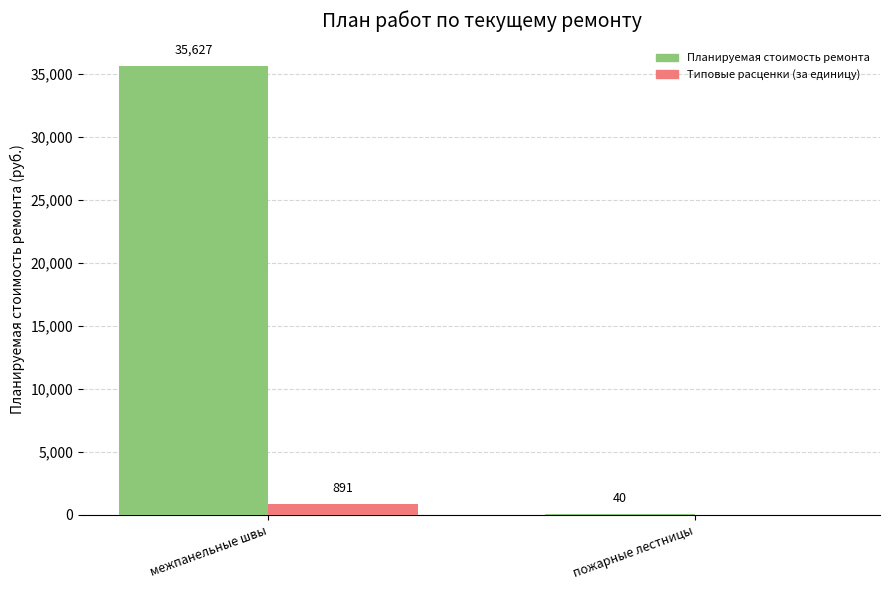

Between межпанельные швы and пожарные лестницы, which series saw the biggest shift?

Планируемая стоимость ремонта